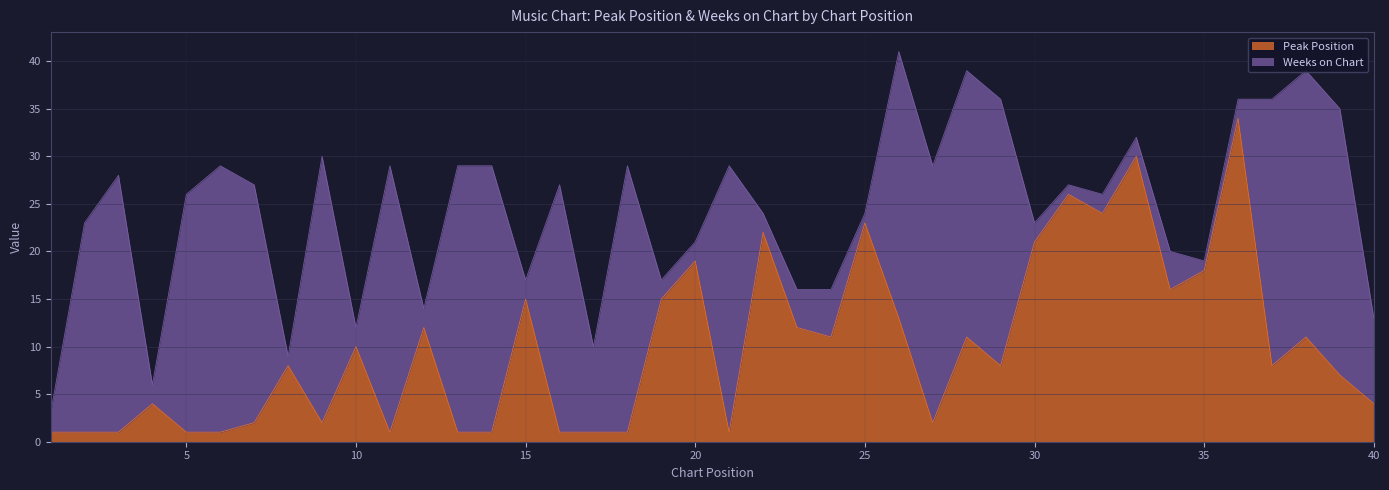

List the labels in order of value, largest first.

36, 33, 31, 32, 25, 22, 30, 20, 35, 34, 15, 19, 26, 12, 23, 24, 28, 38, 10, 8, 29, 37, 39, 4, 40, 7, 9, 27, 1, 2, 3, 5, 6, 11, 13, 14, 16, 17, 18, 21